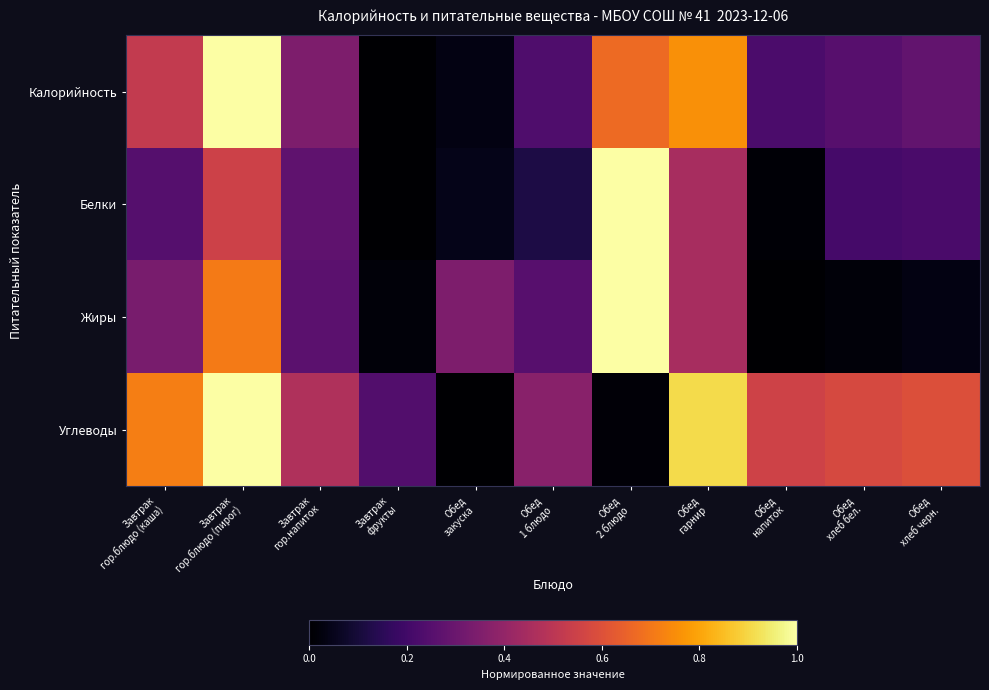

What is the spread (max minus min) of values at Завтрак
фрукты?

0.2